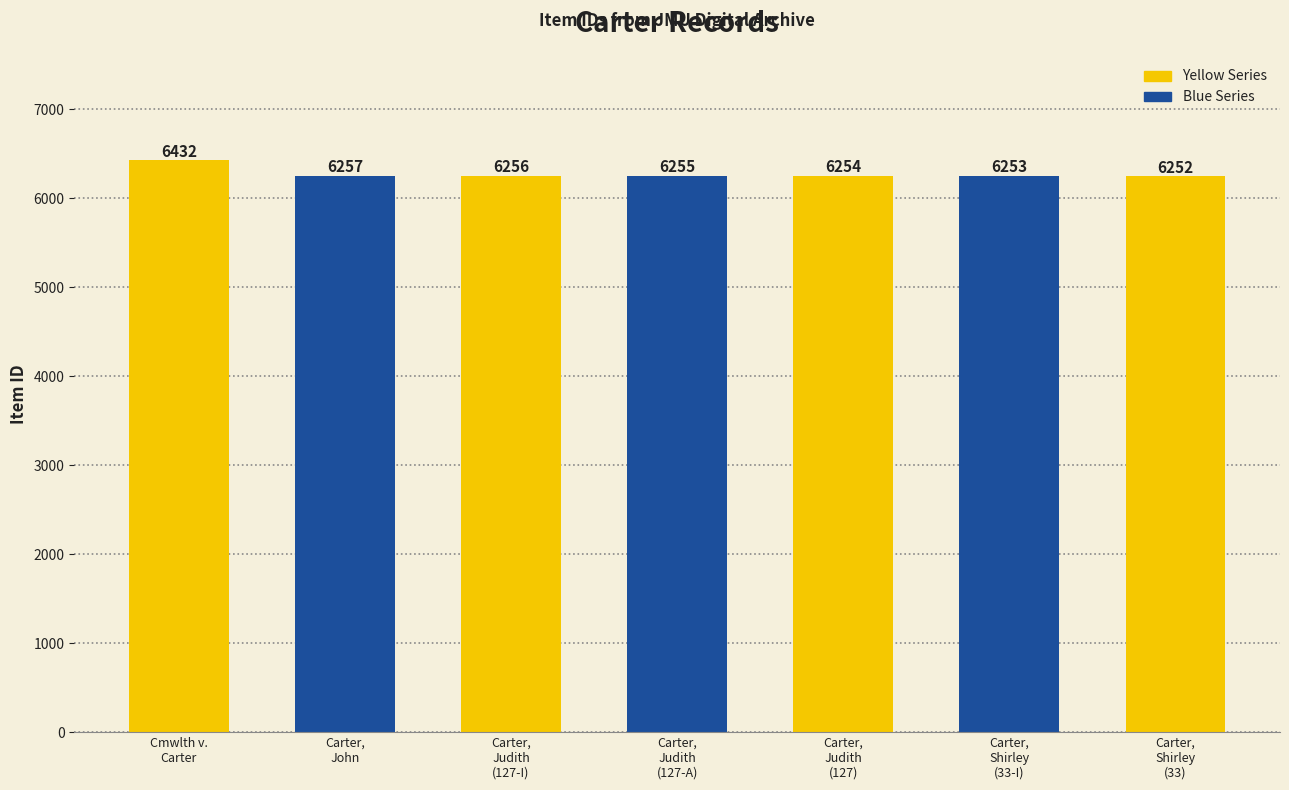

Count the number of categories in the chart.

7